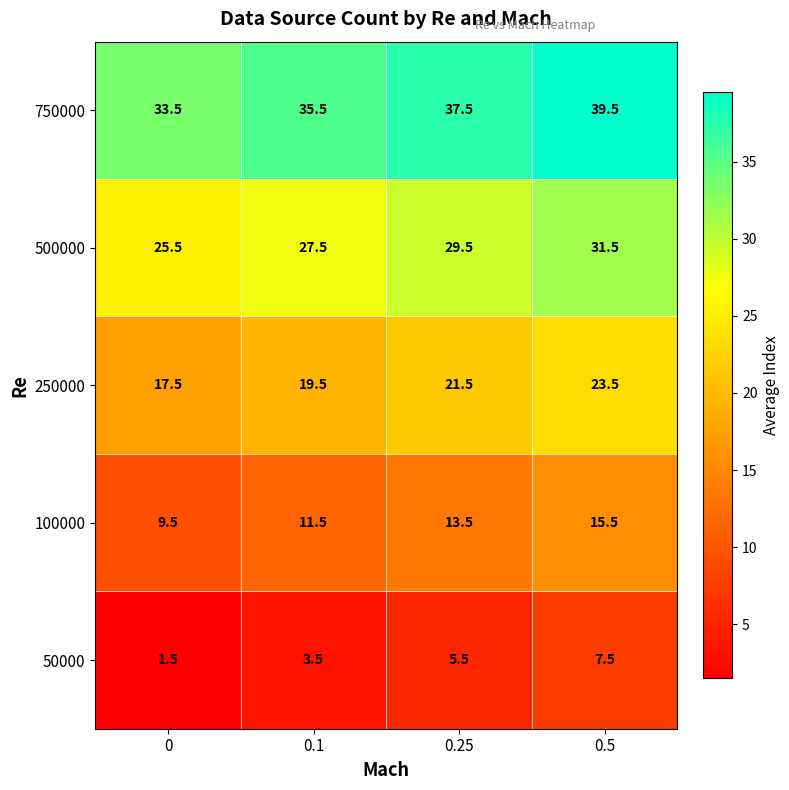

Which category has the highest value in the 250000 series?

0.5